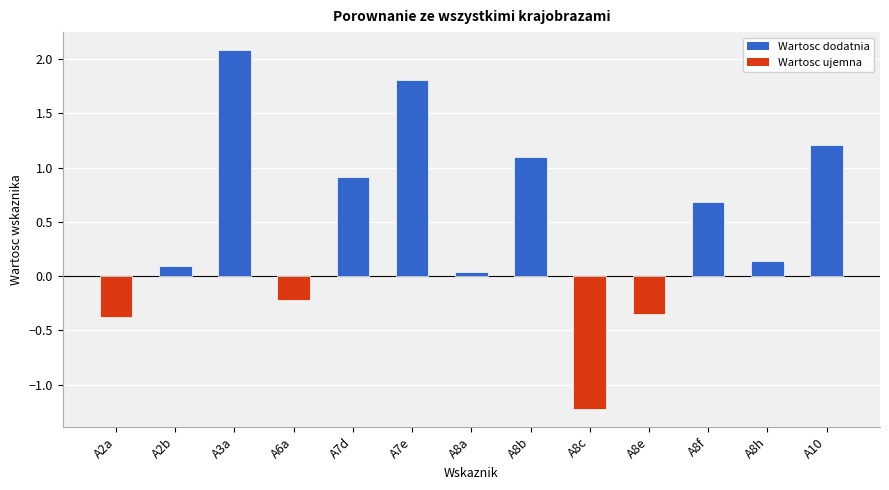

The value at A7d is 0.9. True or false?

True